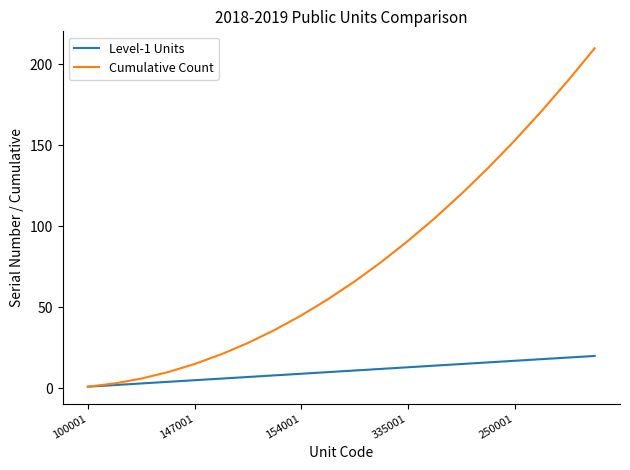

Which series has the widest spread of values?

Cumulative Count